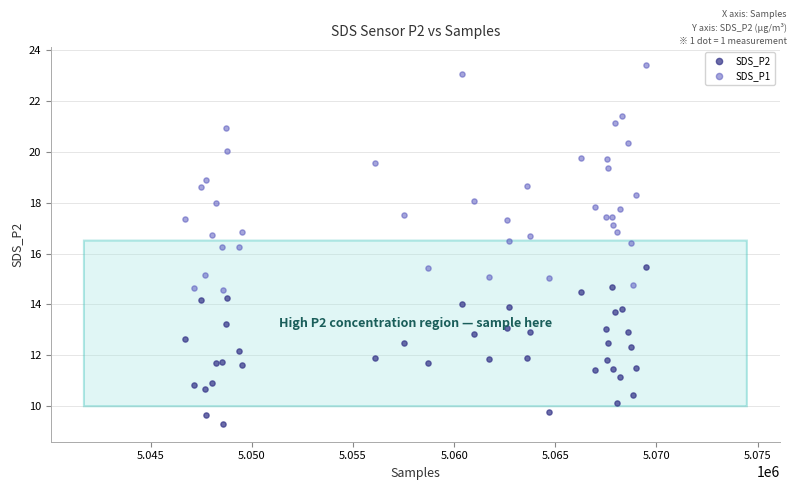

Which series contains the lowest Y value?

SDS_P2